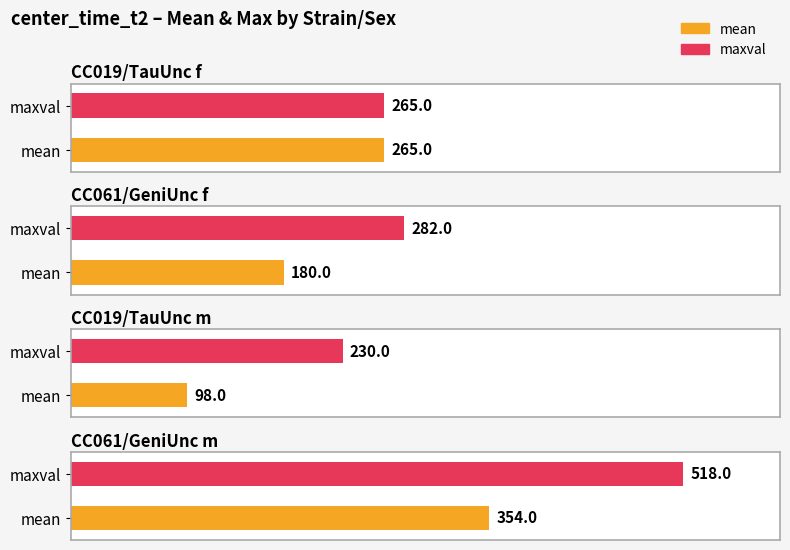

The mean series shows 354 at CC061/GeniUnc m. True or false?

True